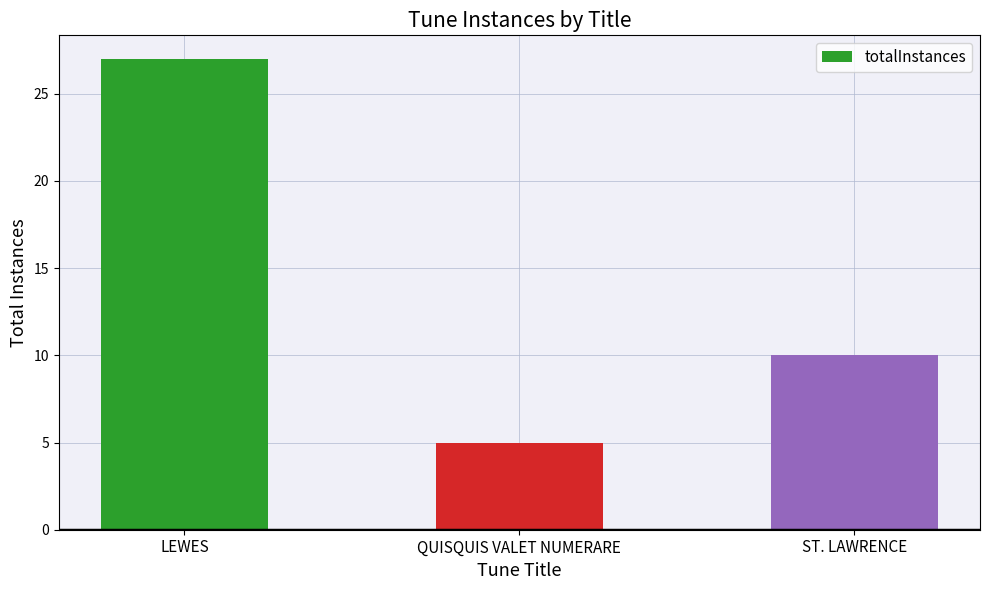

How many data points are less than 10?

1